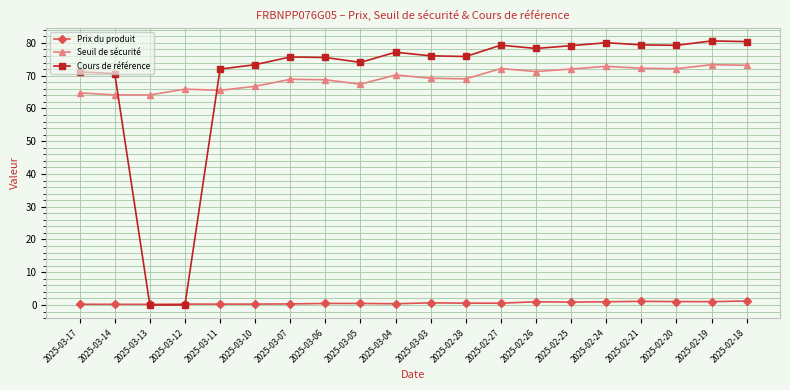

Which series changed the most between 2025-03-17 and 2025-02-24?

Cours de référence